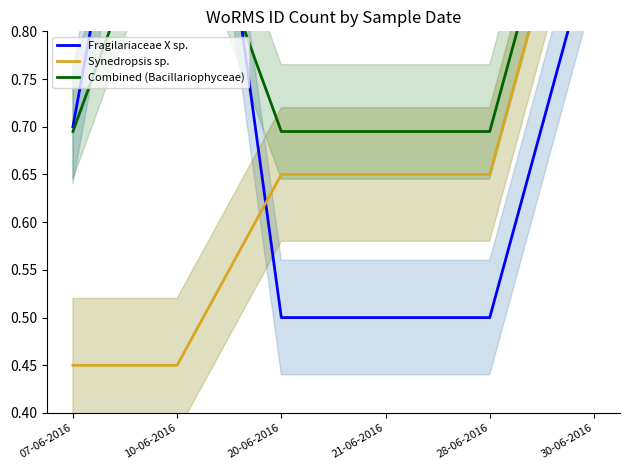

How many series are shown in this chart?

3